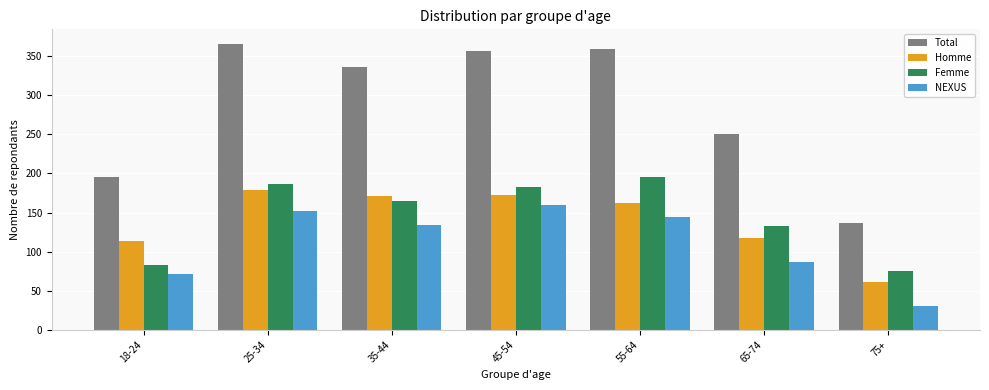

What is the difference between the second highest and minimum values in the Total series?

223